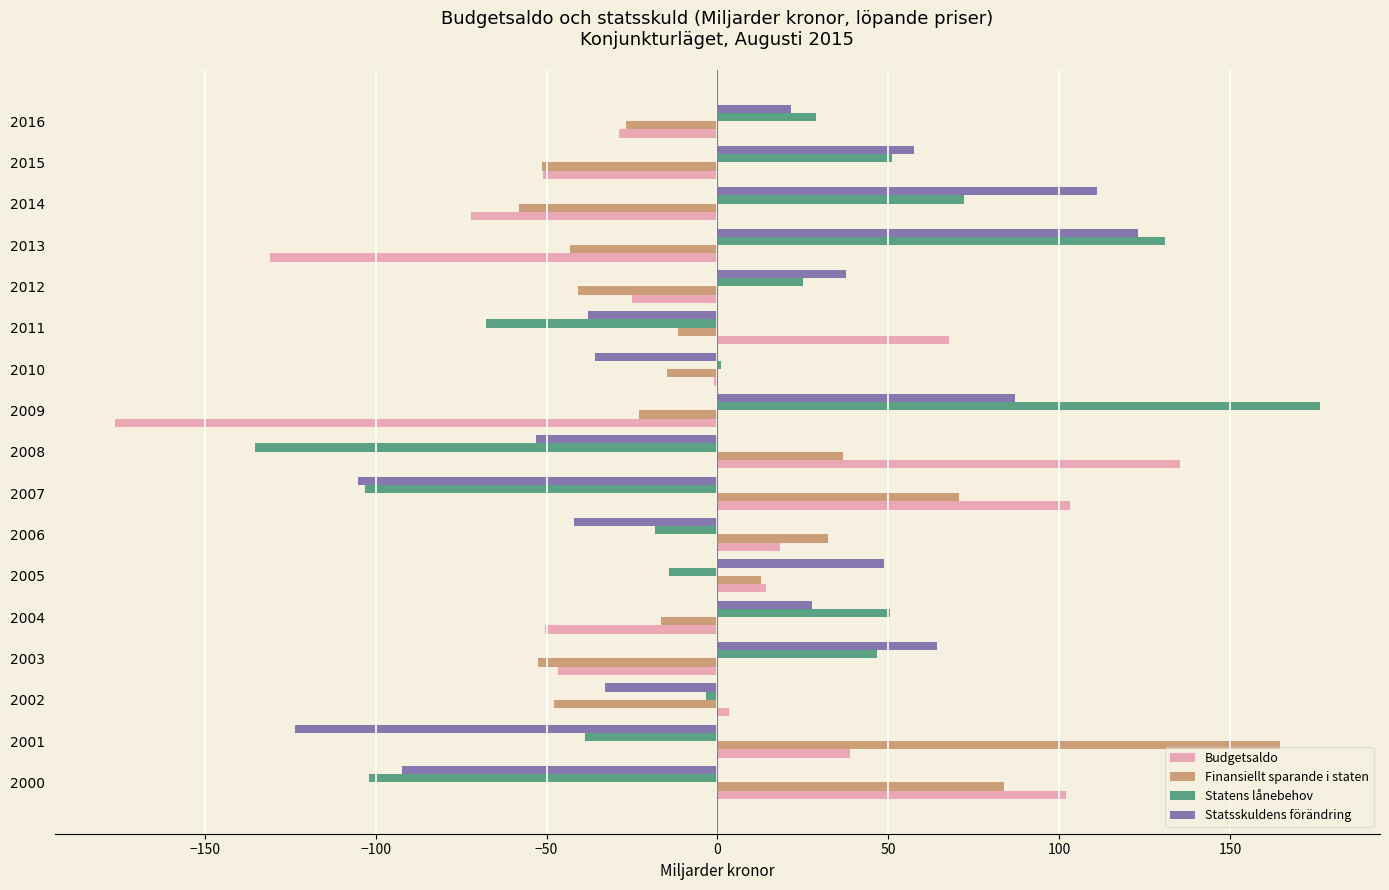

Between 2002 and 2006, which series saw the biggest shift?

Finansiellt sparande i staten